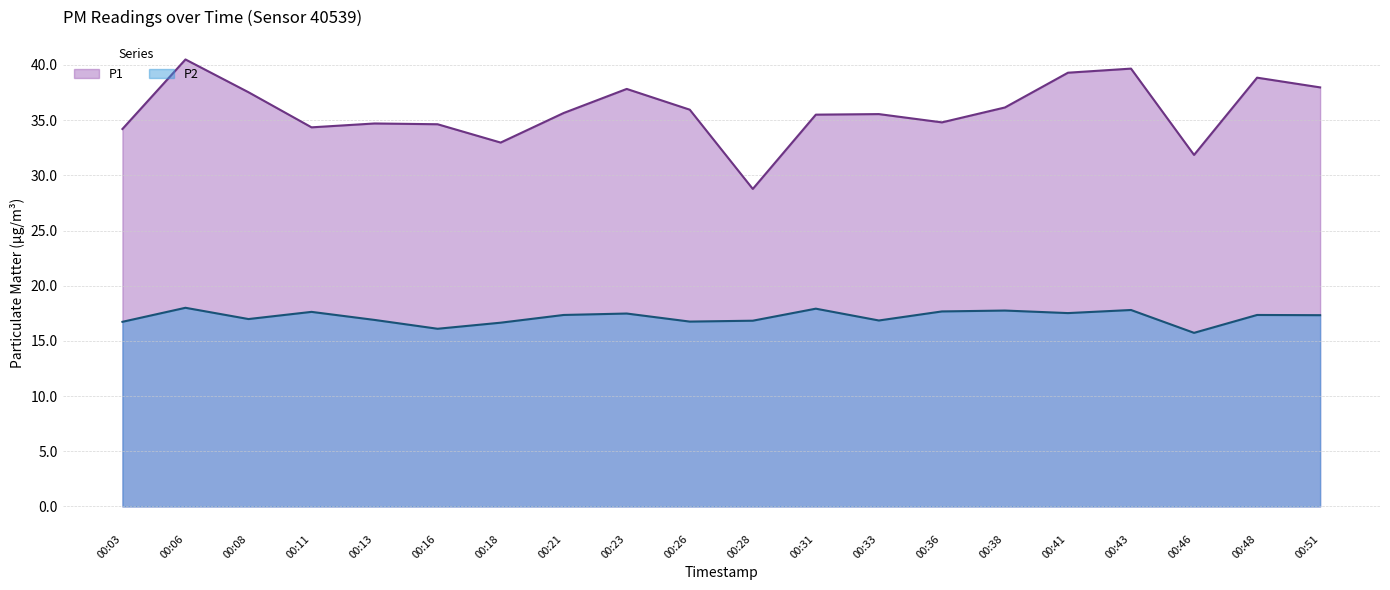

Is the value of P2 at 00:41 greater than the value of P1 at 00:38?

No